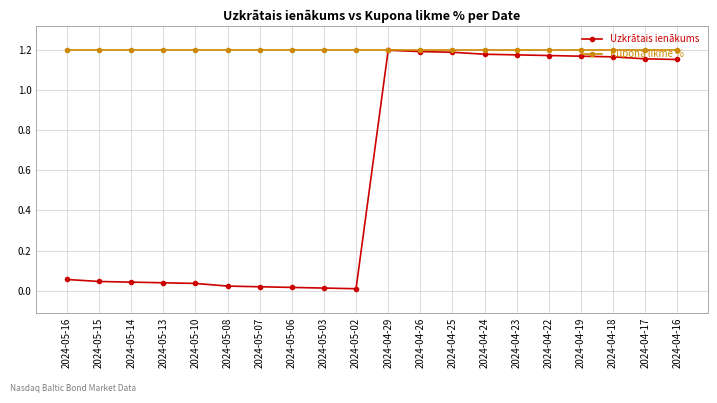

True or false: Uzkrātais ienākums has more than 0 interior local peaks.

True